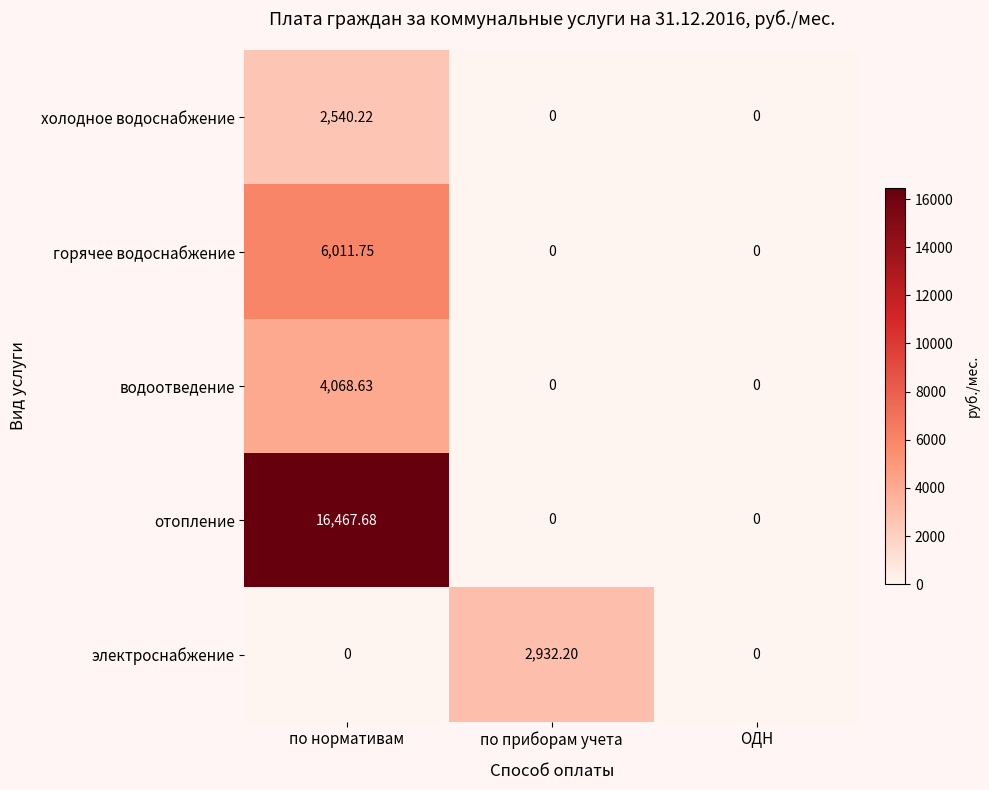

Which series has the largest total across all categories?

отопление